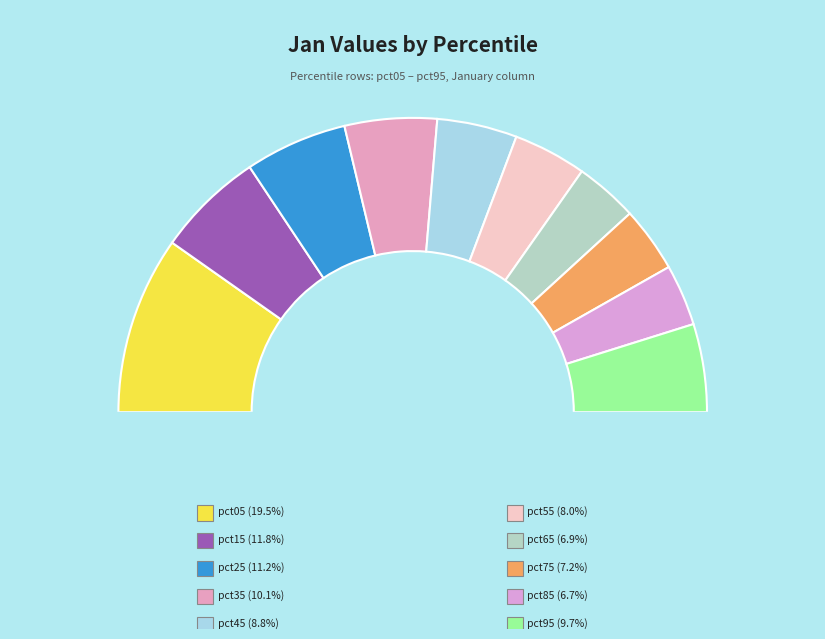

Is there a majority slice in this chart?

No